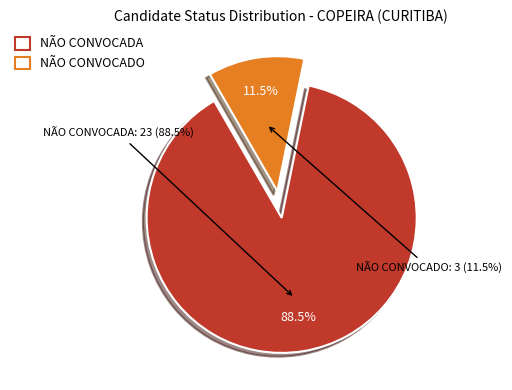

To the nearest percent, what portion does NÃO CONVOCADA represent?

88%